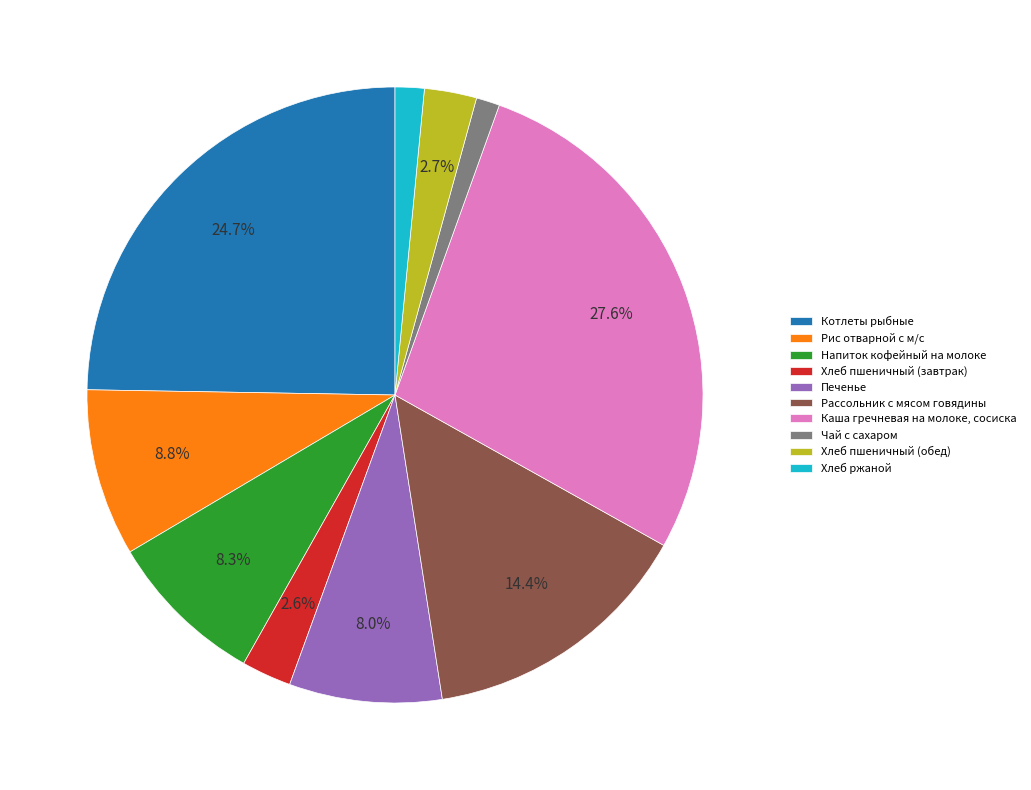

To the nearest percent, what is the difference between the Напиток кофейный на молоке and Рассольник с мясом говядины slice percentages?

6%